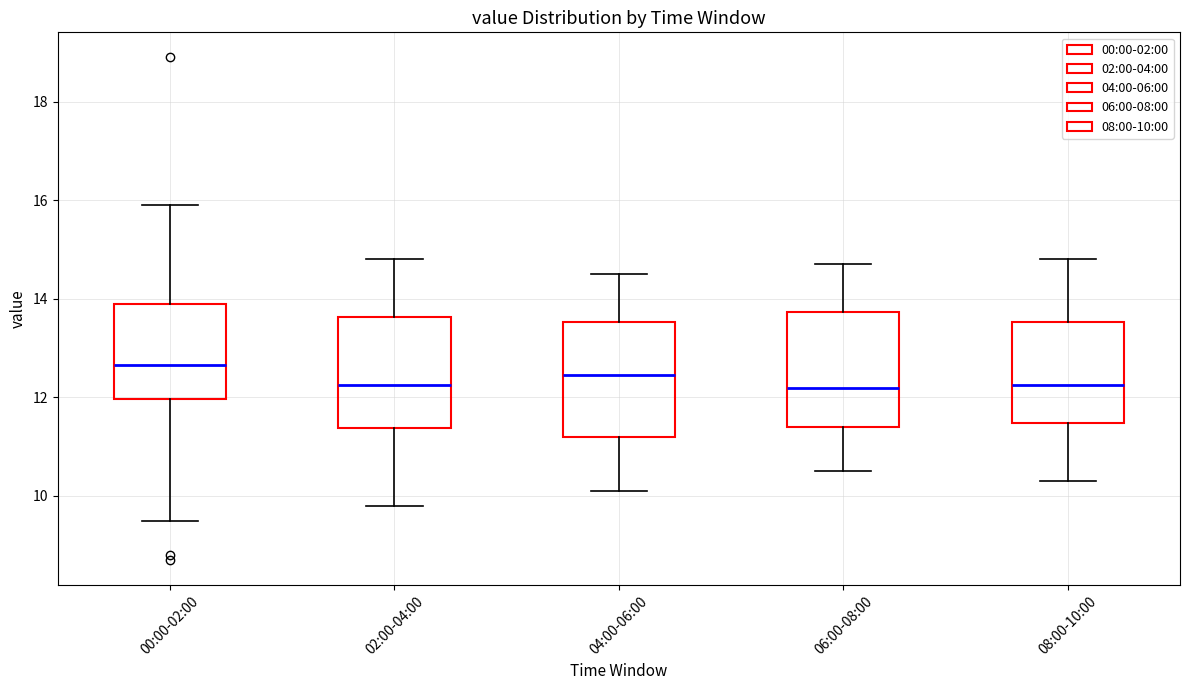

Where does the upper whisker of the box for 00:00-02:00 end on the y-axis? The values are not printed on the chart, so give them approximately, as read against the axis.

16.0